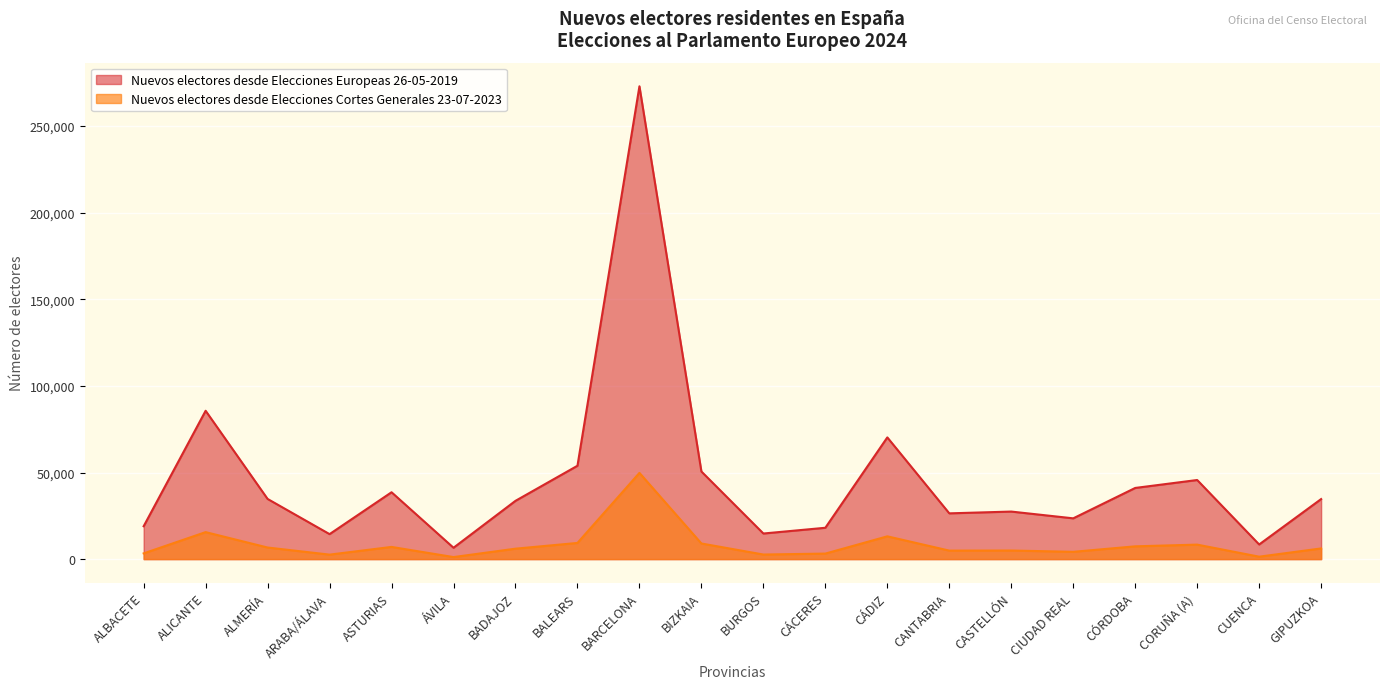

What are all the series names shown in the legend?

Nuevos electores desde Elecciones Europeas 26-05-2019, Nuevos electores desde Elecciones Cortes Generales 23-07-2023